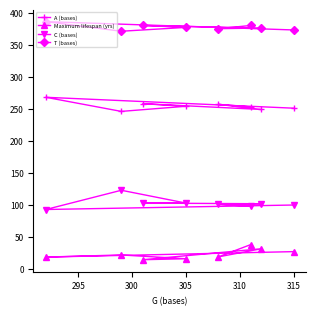

What is the sum of the T (bases) values at 315 and 305?

750.0